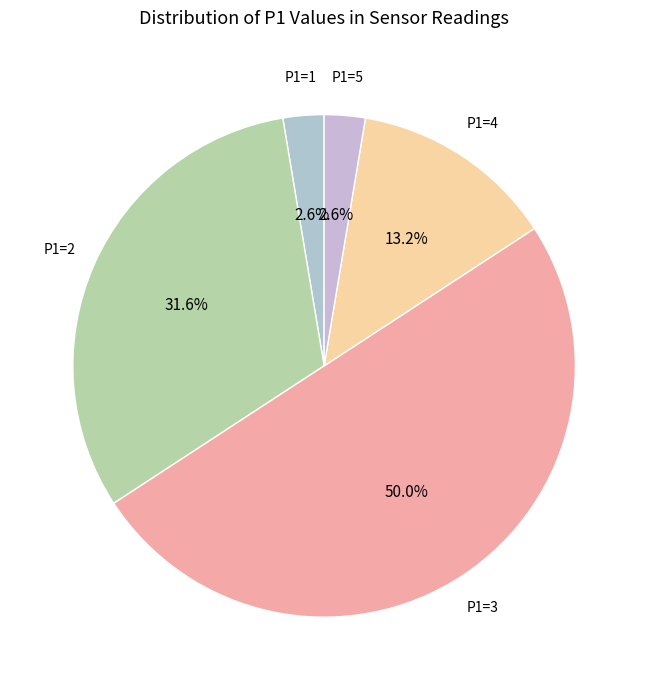

Does P1=5 account for over 50% of the chart?

No